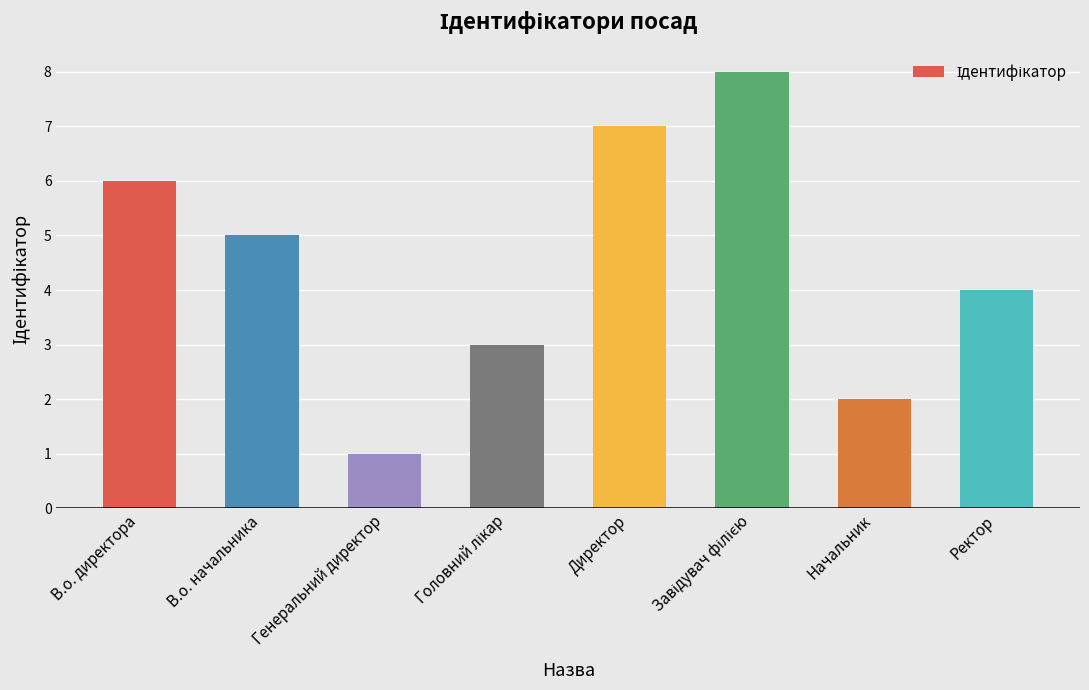

What is the change in value from Генеральний директор to Начальник?

+1